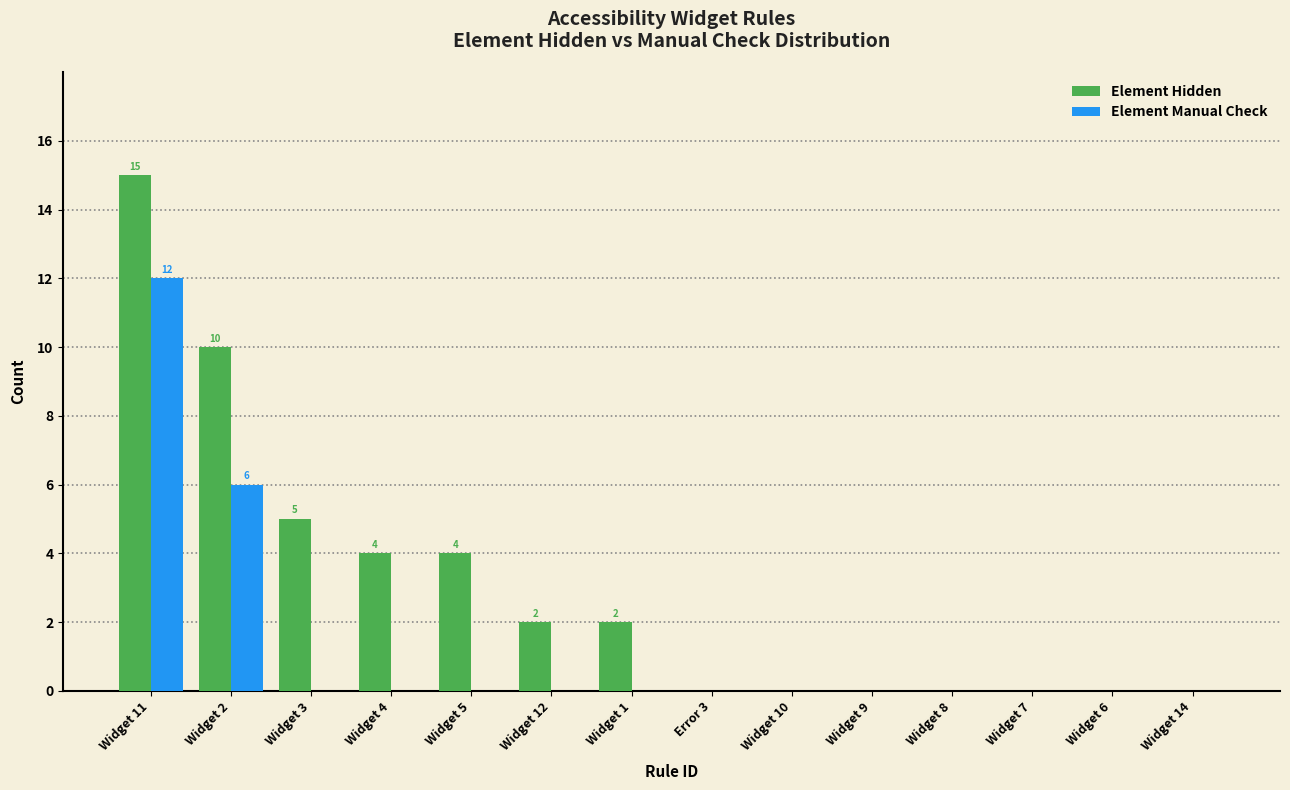

Reading right to left, list all the values displayed in this chart.

Element Hidden: Widget 14=0	Widget 6=0	Widget 7=0	Widget 8=0	Widget 9=0	Widget 10=0	Error 3=0	Widget 1=2	Widget 12=2	Widget 5=4	Widget 4=4	Widget 3=5	Widget 2=10	Widget 11=15
Element Manual Check: Widget 14=0	Widget 6=0	Widget 7=0	Widget 8=0	Widget 9=0	Widget 10=0	Error 3=0	Widget 1=0	Widget 12=0	Widget 5=0	Widget 4=0	Widget 3=0	Widget 2=6	Widget 11=12